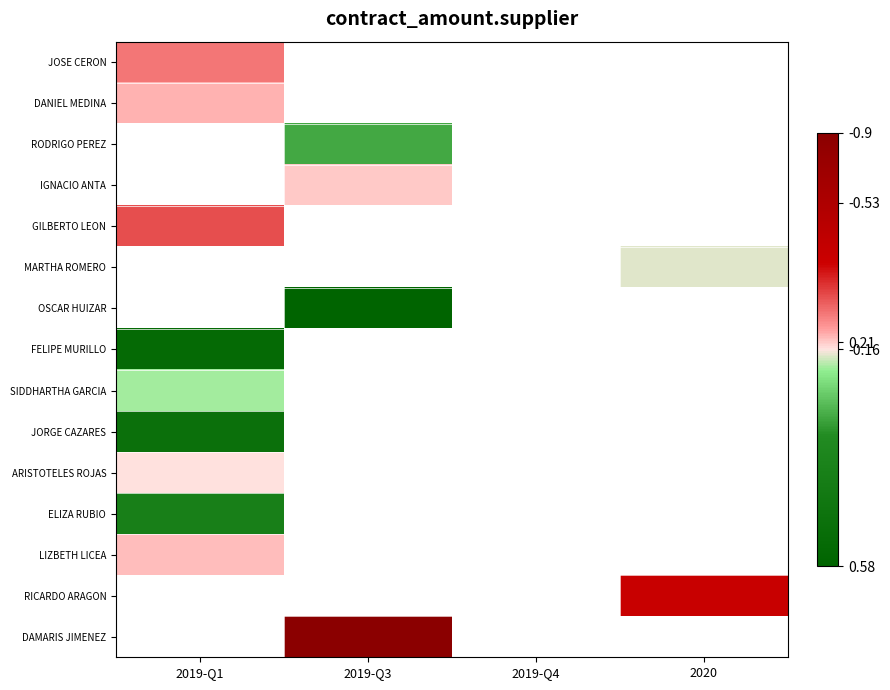

True or false: SIDDHARTHA GARCIA has a value of 146303.0 at 2019-Q1.

False